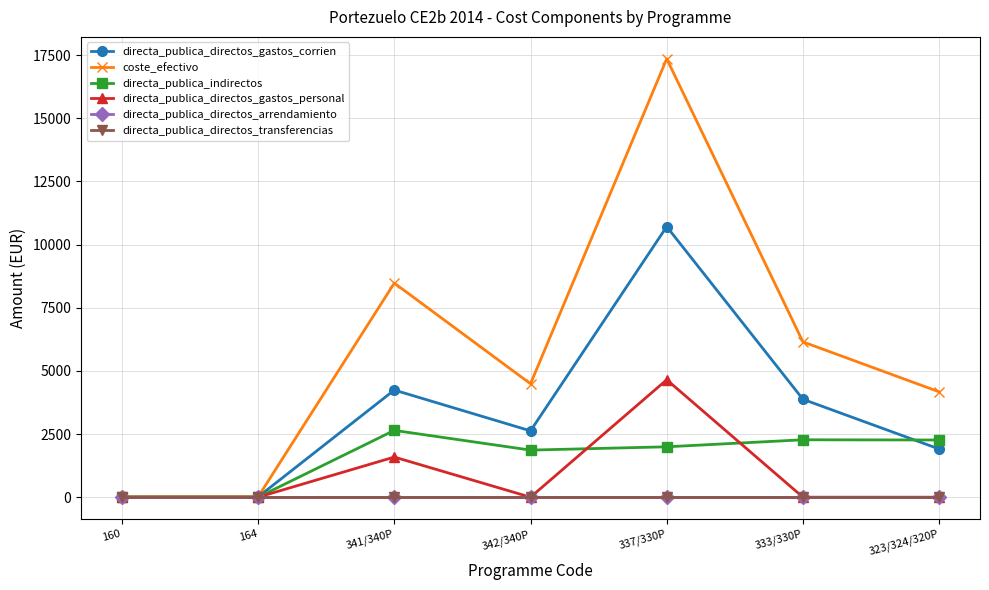

What is the difference between the coste_efectivo values at 341/340P and 342/340P?

3984.5